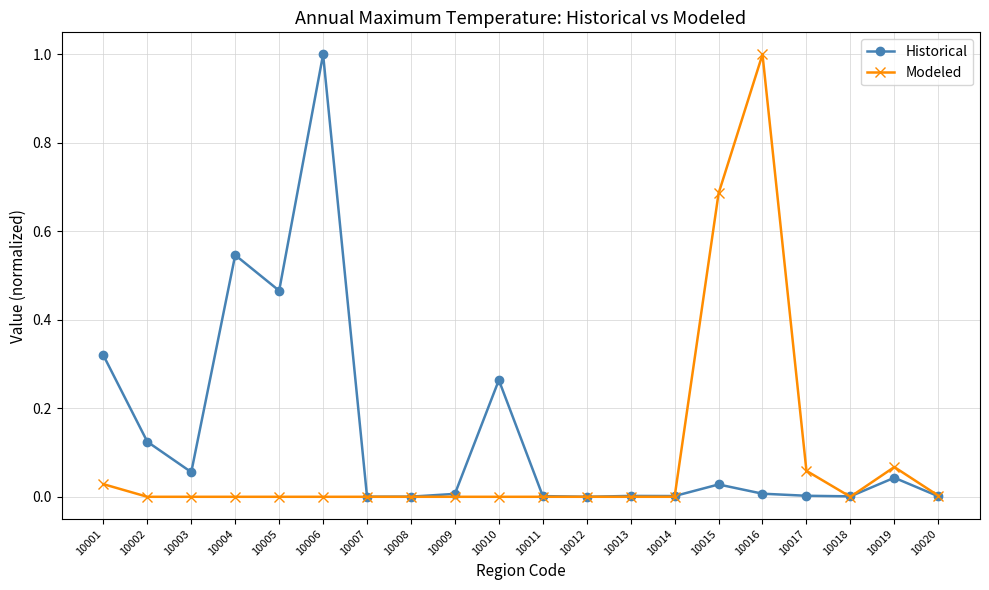

In Modeled, how many points are higher than both neighbors (excluding endpoints)?

2